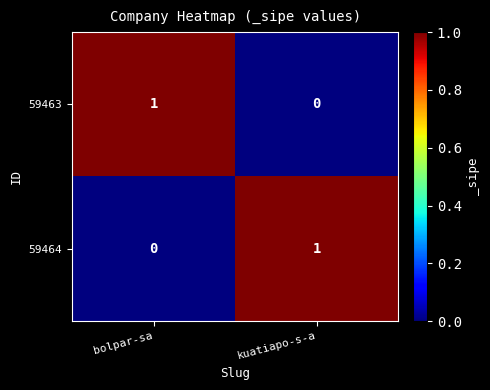

At bolpar-sa, list the series in order from smallest to largest.

59464, 59463